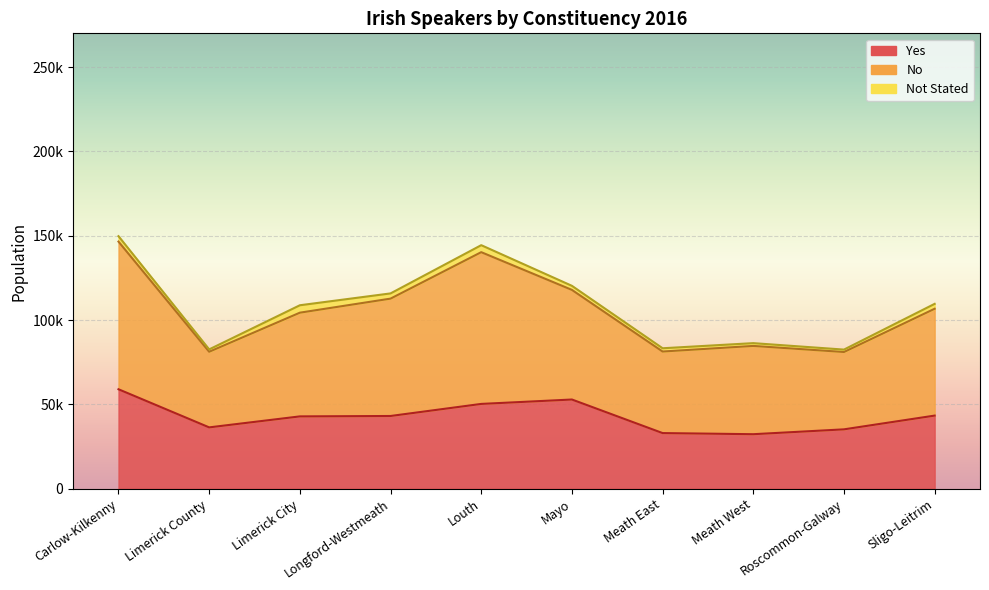

At which category does the chart reach its peak across all series?

Carlow-Kilkenny